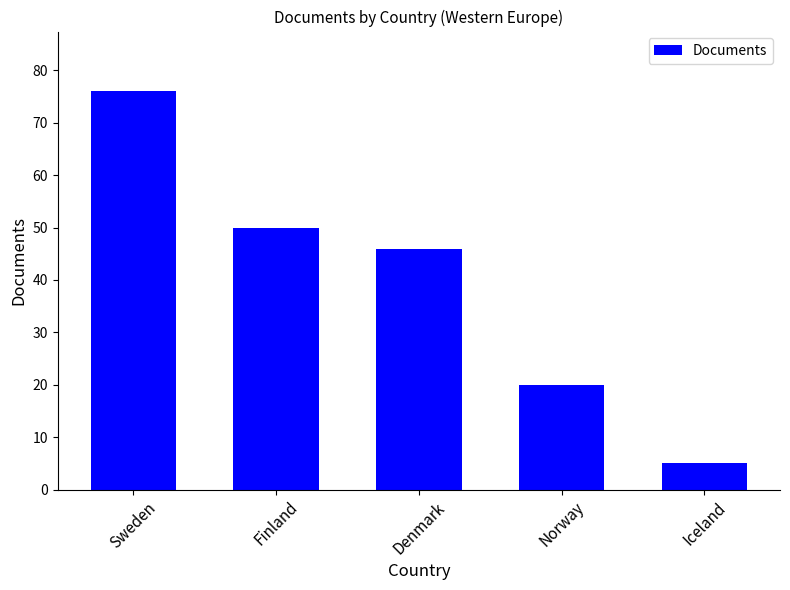

Reading left to right, what are all the values shown in this chart?

76	50	46	20	5